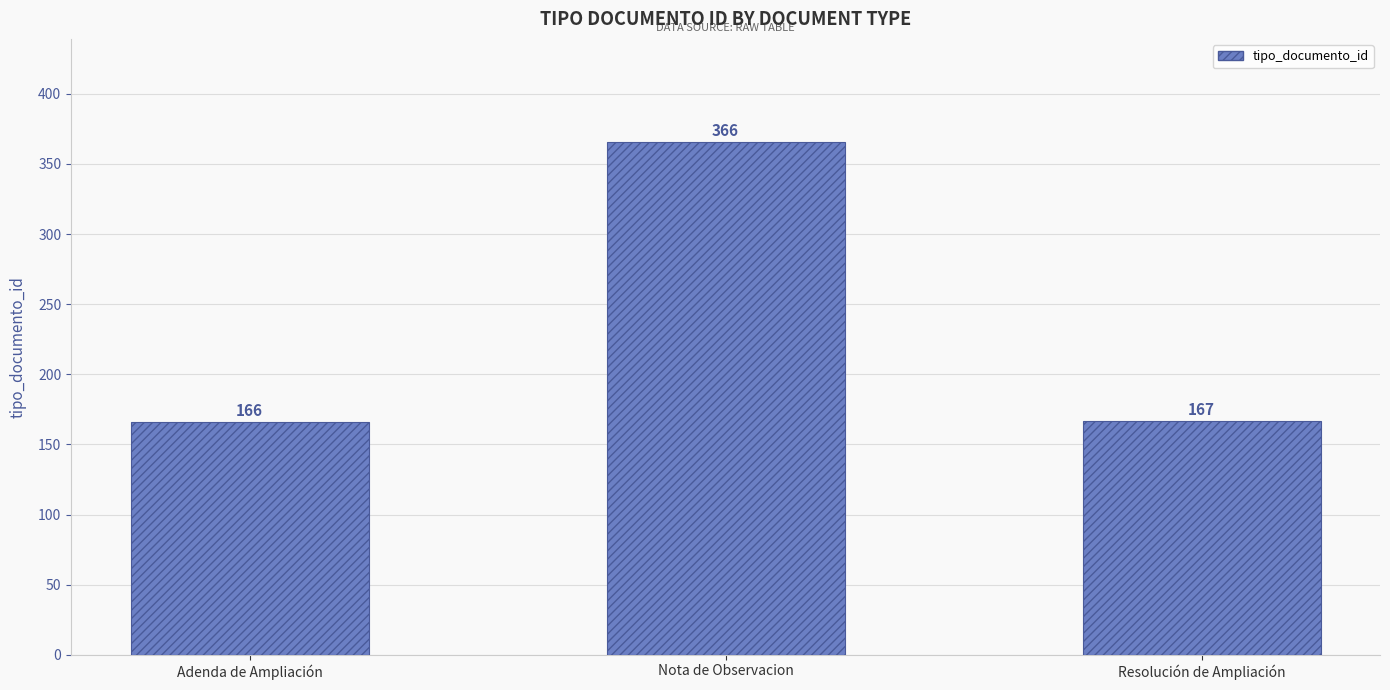

Does the chart contain stacked bars?

No